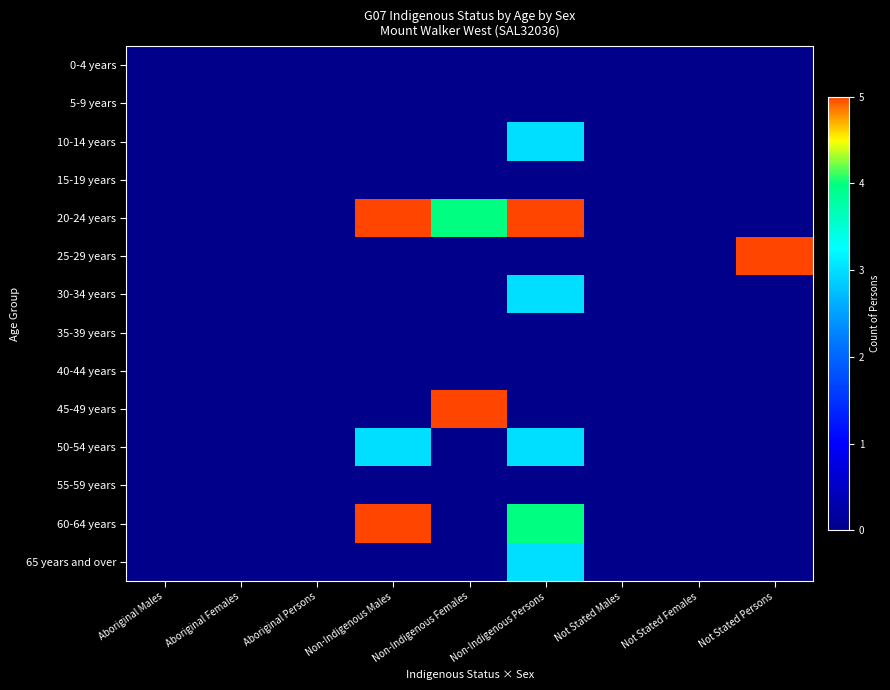

Reading left to right, list all the values displayed in this chart.

0-4 years: Aboriginal Males=0	Aboriginal Females=0	Aboriginal Persons=0	Non-Indigenous Males=0	Non-Indigenous Females=0	Non-Indigenous Persons=0	Not Stated Males=0	Not Stated Females=0	Not Stated Persons=0
5-9 years: Aboriginal Males=0	Aboriginal Females=0	Aboriginal Persons=0	Non-Indigenous Males=0	Non-Indigenous Females=0	Non-Indigenous Persons=0	Not Stated Males=0	Not Stated Females=0	Not Stated Persons=0
10-14 years: Aboriginal Males=0	Aboriginal Females=0	Aboriginal Persons=0	Non-Indigenous Males=0	Non-Indigenous Females=0	Non-Indigenous Persons=3	Not Stated Males=0	Not Stated Females=0	Not Stated Persons=0
15-19 years: Aboriginal Males=0	Aboriginal Females=0	Aboriginal Persons=0	Non-Indigenous Males=0	Non-Indigenous Females=0	Non-Indigenous Persons=0	Not Stated Males=0	Not Stated Females=0	Not Stated Persons=0
20-24 years: Aboriginal Males=0	Aboriginal Females=0	Aboriginal Persons=0	Non-Indigenous Males=5	Non-Indigenous Females=4	Non-Indigenous Persons=5	Not Stated Males=0	Not Stated Females=0	Not Stated Persons=0
25-29 years: Aboriginal Males=0	Aboriginal Females=0	Aboriginal Persons=0	Non-Indigenous Males=0	Non-Indigenous Females=0	Non-Indigenous Persons=0	Not Stated Males=0	Not Stated Females=0	Not Stated Persons=5
30-34 years: Aboriginal Males=0	Aboriginal Females=0	Aboriginal Persons=0	Non-Indigenous Males=0	Non-Indigenous Females=0	Non-Indigenous Persons=3	Not Stated Males=0	Not Stated Females=0	Not Stated Persons=0
35-39 years: Aboriginal Males=0	Aboriginal Females=0	Aboriginal Persons=0	Non-Indigenous Males=0	Non-Indigenous Females=0	Non-Indigenous Persons=0	Not Stated Males=0	Not Stated Females=0	Not Stated Persons=0
40-44 years: Aboriginal Males=0	Aboriginal Females=0	Aboriginal Persons=0	Non-Indigenous Males=0	Non-Indigenous Females=0	Non-Indigenous Persons=0	Not Stated Males=0	Not Stated Females=0	Not Stated Persons=0
45-49 years: Aboriginal Males=0	Aboriginal Females=0	Aboriginal Persons=0	Non-Indigenous Males=0	Non-Indigenous Females=5	Non-Indigenous Persons=0	Not Stated Males=0	Not Stated Females=0	Not Stated Persons=0
50-54 years: Aboriginal Males=0	Aboriginal Females=0	Aboriginal Persons=0	Non-Indigenous Males=3	Non-Indigenous Females=0	Non-Indigenous Persons=3	Not Stated Males=0	Not Stated Females=0	Not Stated Persons=0
55-59 years: Aboriginal Males=0	Aboriginal Females=0	Aboriginal Persons=0	Non-Indigenous Males=0	Non-Indigenous Females=0	Non-Indigenous Persons=0	Not Stated Males=0	Not Stated Females=0	Not Stated Persons=0
60-64 years: Aboriginal Males=0	Aboriginal Females=0	Aboriginal Persons=0	Non-Indigenous Males=5	Non-Indigenous Females=0	Non-Indigenous Persons=4	Not Stated Males=0	Not Stated Females=0	Not Stated Persons=0
65 years and over: Aboriginal Males=0	Aboriginal Females=0	Aboriginal Persons=0	Non-Indigenous Males=0	Non-Indigenous Females=0	Non-Indigenous Persons=3	Not Stated Males=0	Not Stated Females=0	Not Stated Persons=0